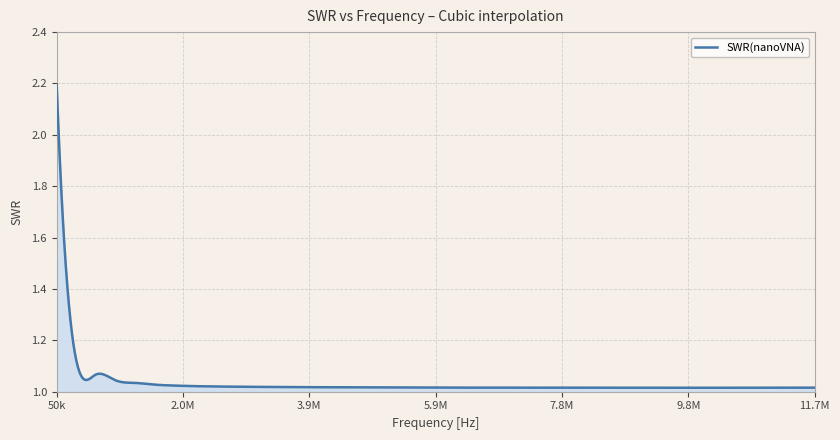

What is the greatest value displayed?

2.2